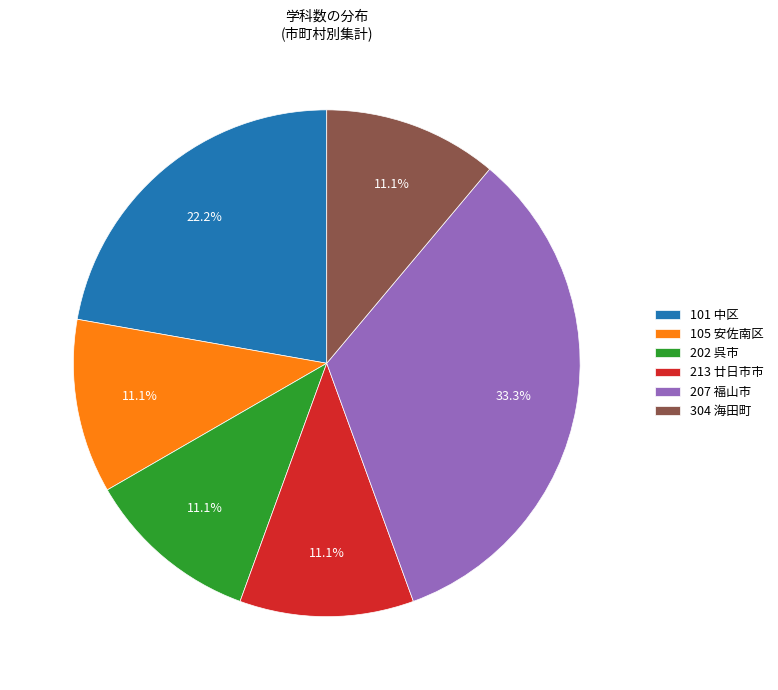

Which has a higher value, 101 中区 or 105 安佐南区?

101 中区